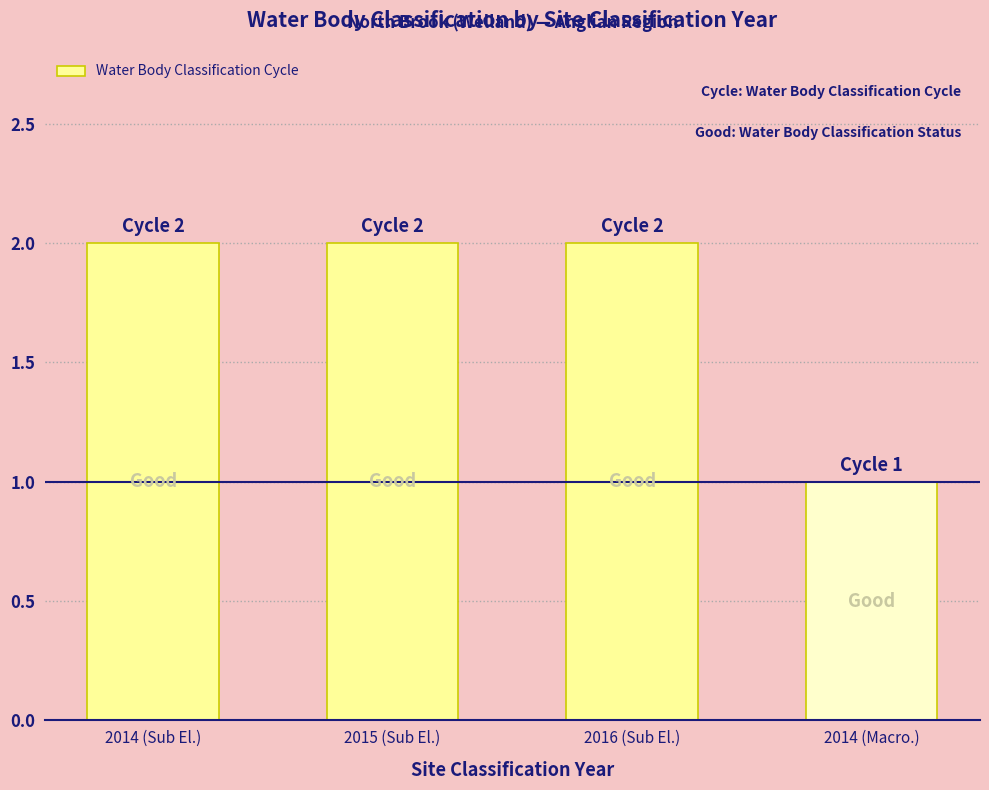

What is the difference between the second highest and minimum values?

1